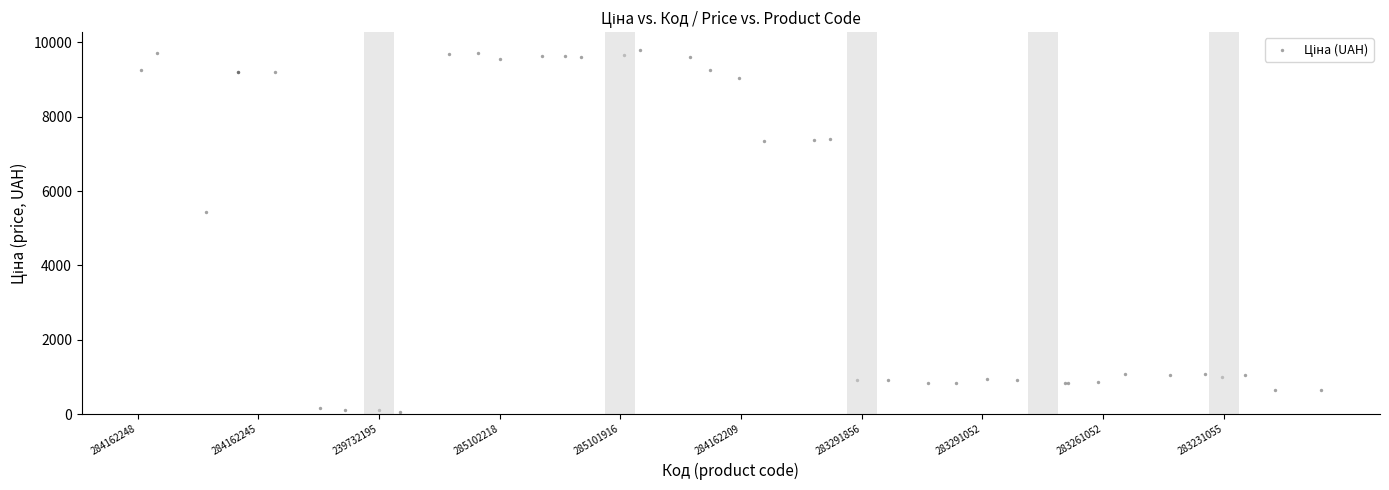

What Y value in the scatter plot is closest to 4922?

5444.1